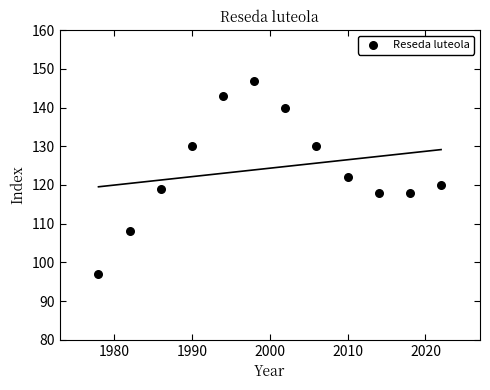

What is the average Y value?

124